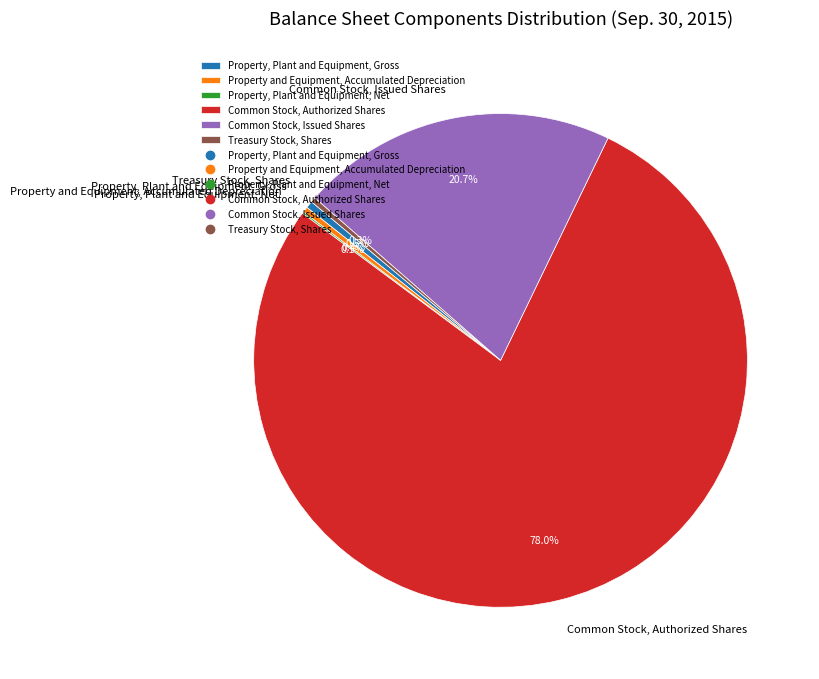

To the nearest percent, what is the average slice percentage?

17%